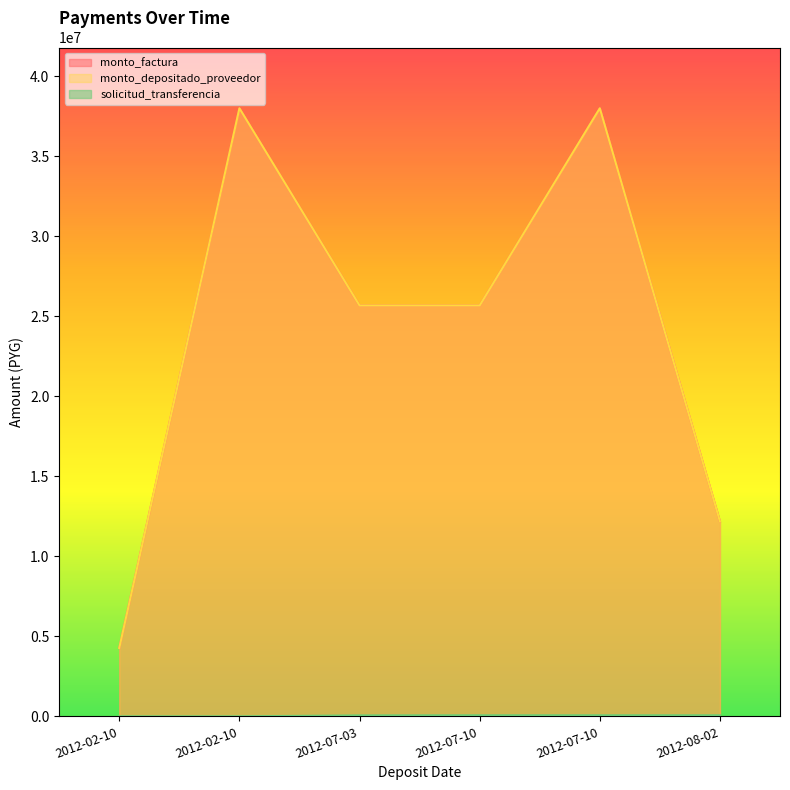

Does the chart display data point markers on the line(s)?

No